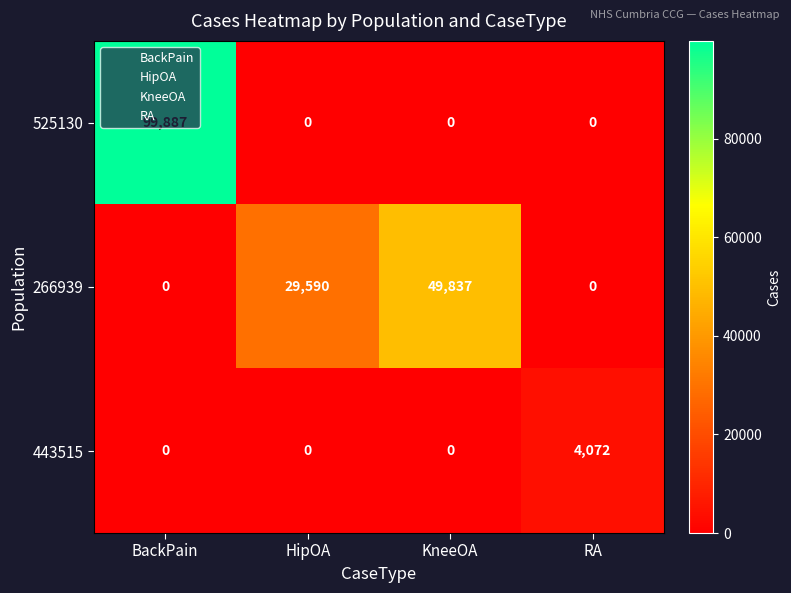

Is it true that 525130 equals 0 at HipOA?

True